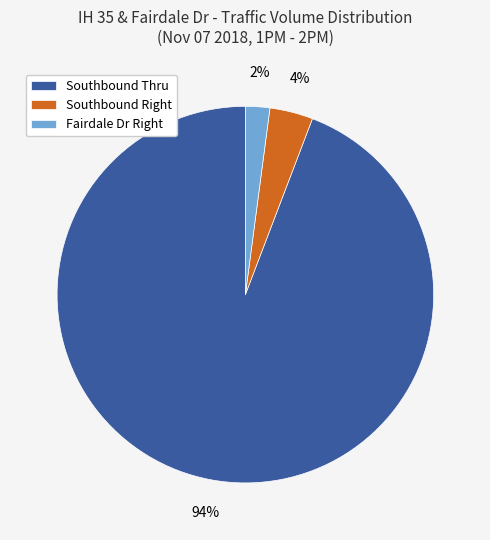

Which slice is the smallest?

Fairdale Dr Right